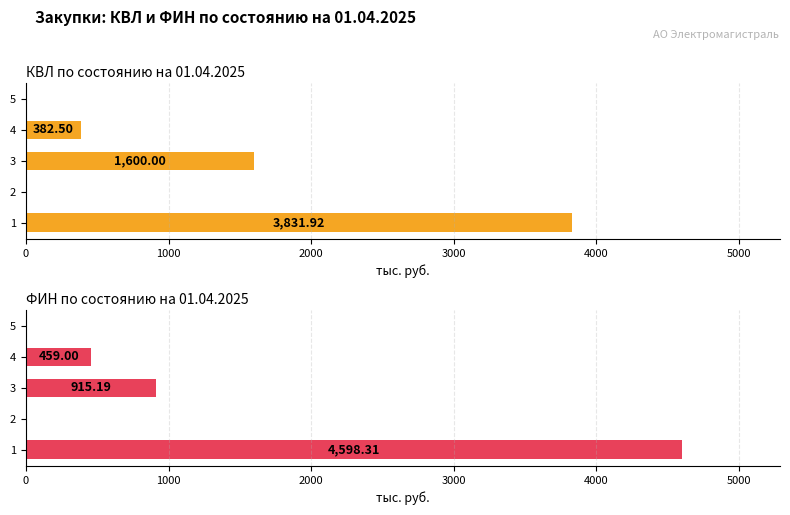

How many values in the КВЛ по состоянию на 01.04.2025 series exceed 382?

3